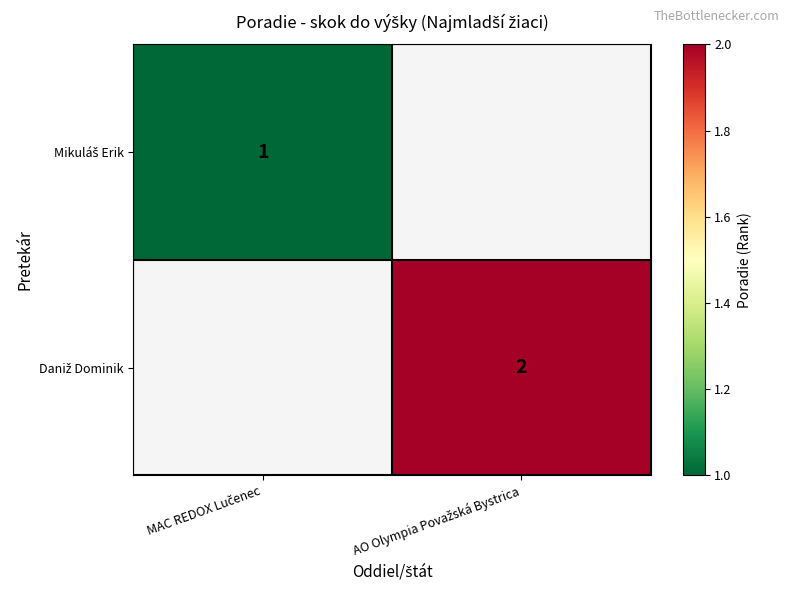

The value of Daniž Dominik at AO Olympia Považská Bystrica is 2.0. True or false?

True